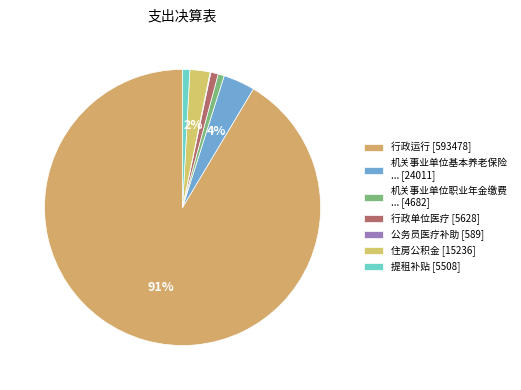

Is there a majority slice in this chart?

Yes